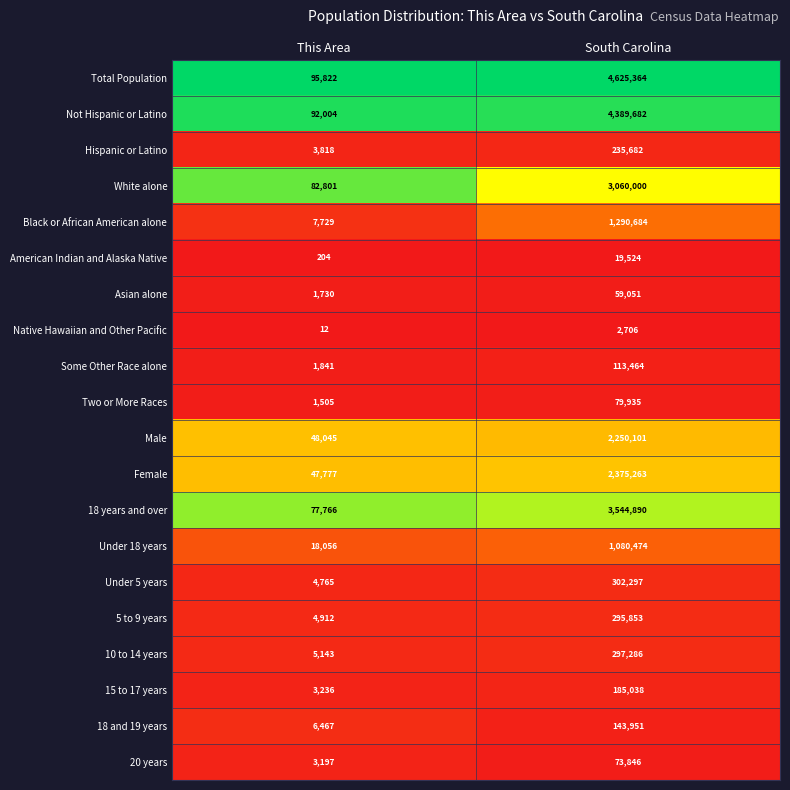

The 15 to 17 years series shows 1266 at This Area. True or false?

False